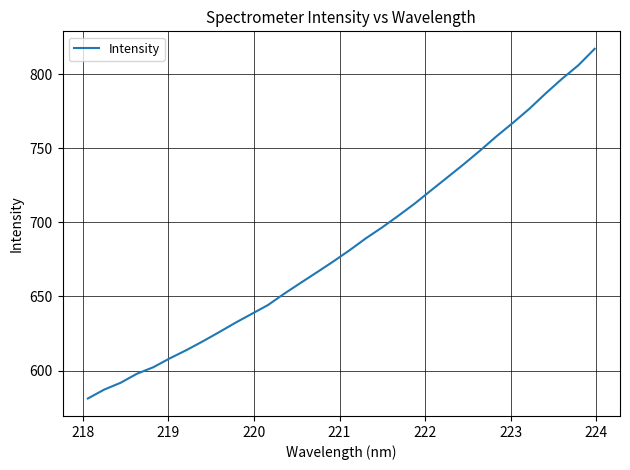

Is this an area chart (filled region under the line)?

No